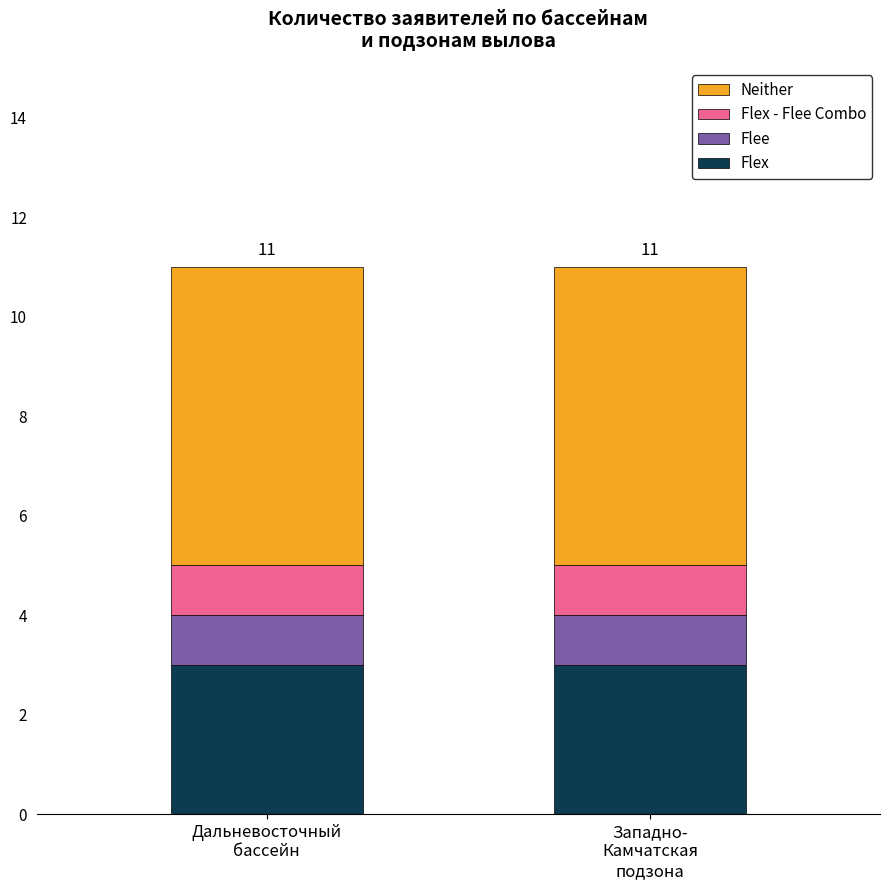

What is the highest value of the Flex series?

3